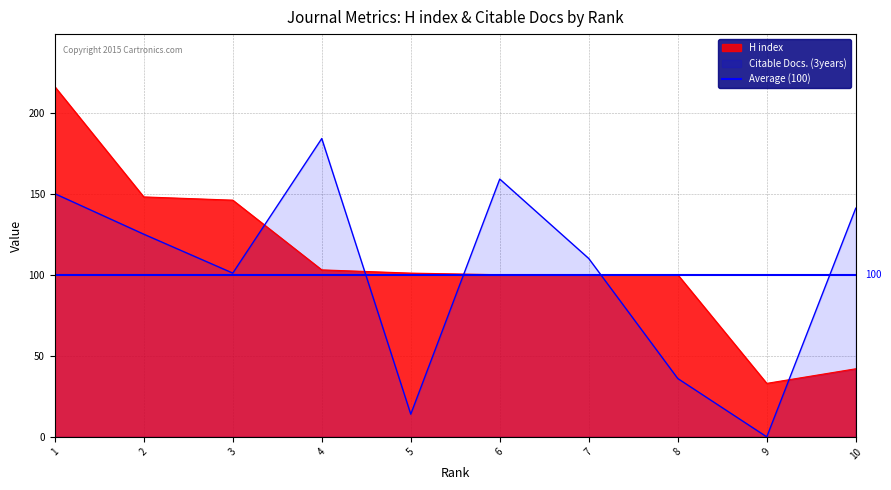

True or false: Total Docs. (3years) has more than 2 interior local peaks.

False